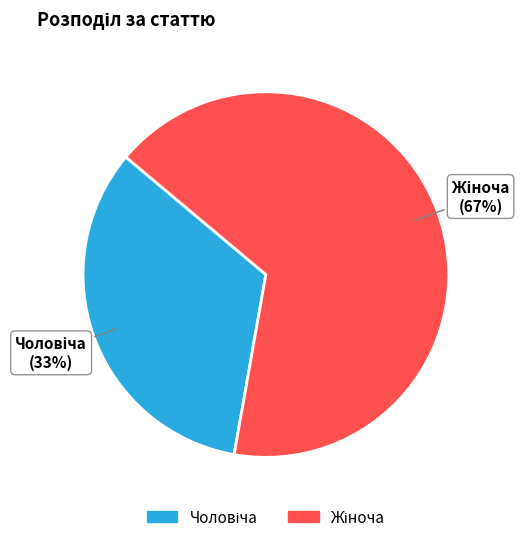

Is there any slice that represents more than half of the pie?

Yes